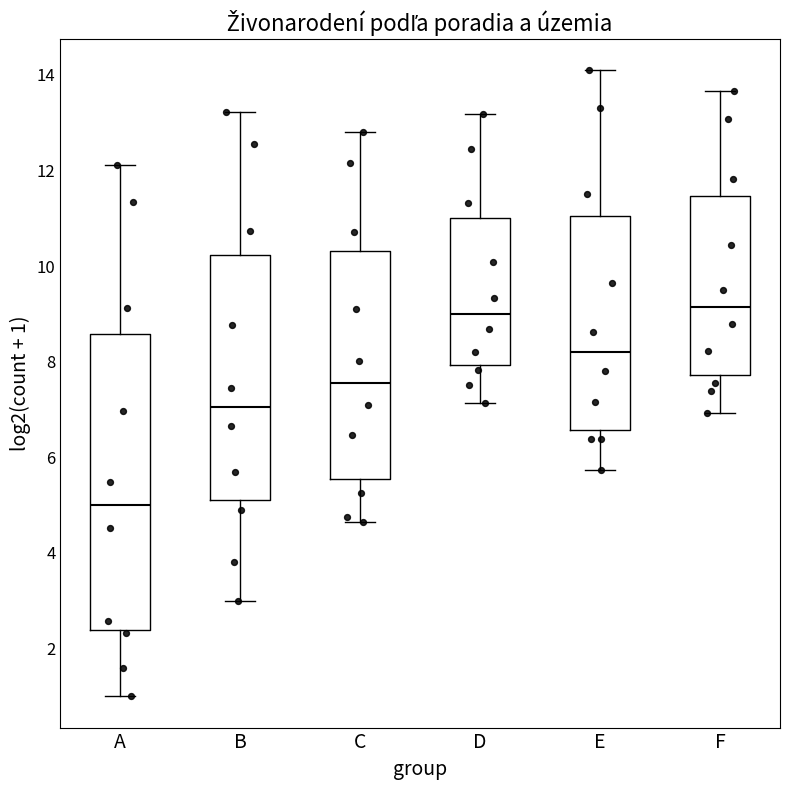

Reading left to right, transcribe this box plot: for each box, give where its median line is, the range the box spans, and where its two whiskers end, as read against the y-axis. The values are not printed on the chart, so give them approximately, as read against the axis.

A: median 5.0, box 2.4 to 8.6, whiskers 1.0 to 12.2
B: median 7.0, box 5.2 to 10.2, whiskers 3.0 to 13.2
C: median 7.6, box 5.6 to 10.4, whiskers 4.6 to 12.8
D: median 9.0, box 8.0 to 11.0, whiskers 7.2 to 13.2
E: median 8.2, box 6.6 to 11.0, whiskers 5.8 to 14.0
F: median 9.2, box 7.8 to 11.4, whiskers 7.0 to 13.6